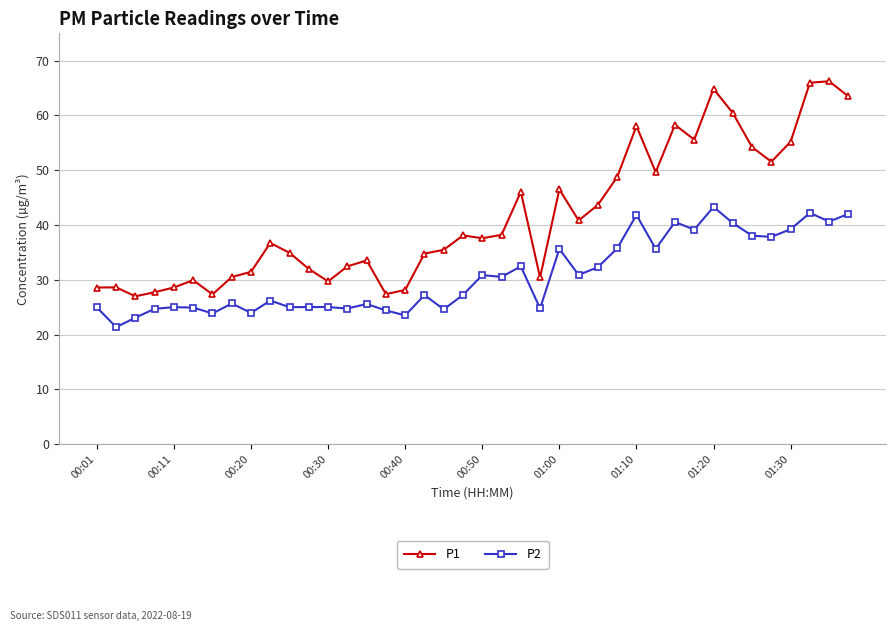

What is the lowest value of the P1 series?

27.0